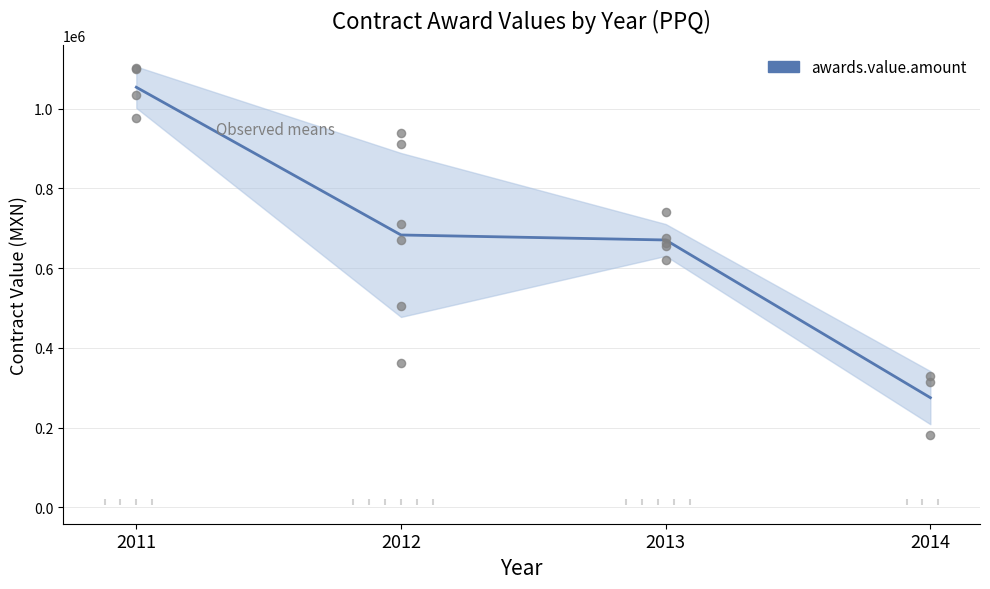

What is the ratio of the value at 2011 to the value at 2012?

1.5